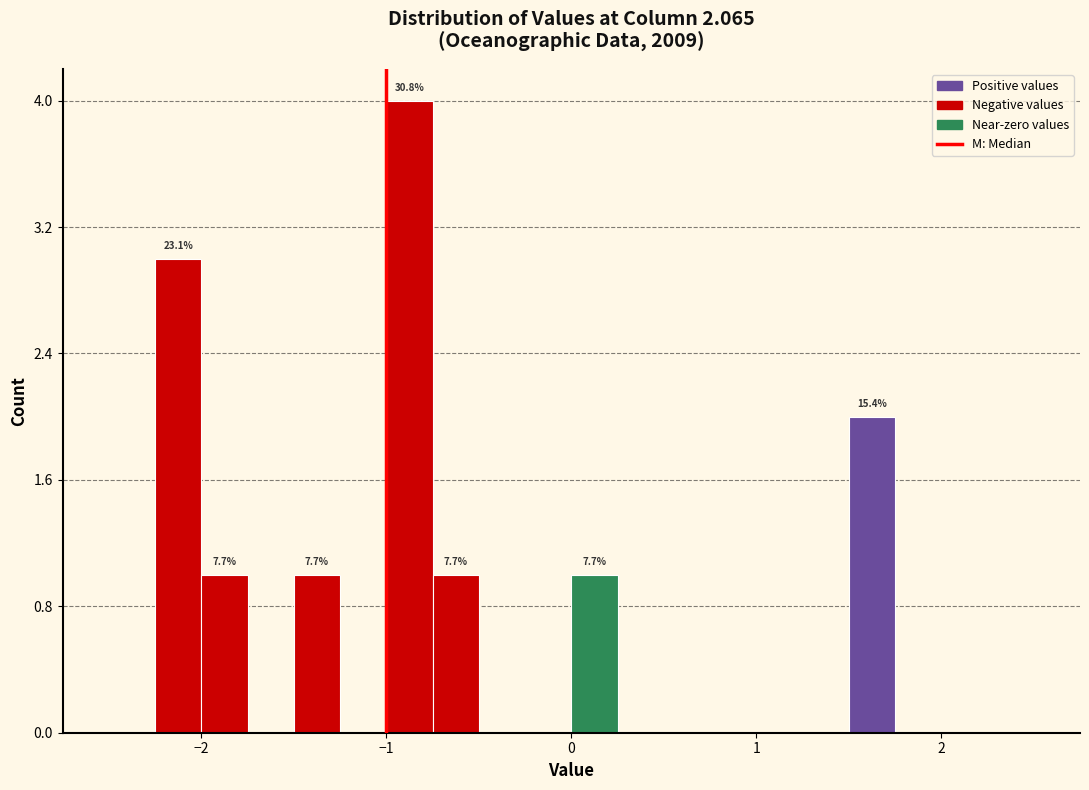

Read against the x-axis, roughly where is the centre of the tallest bar?

-0.9